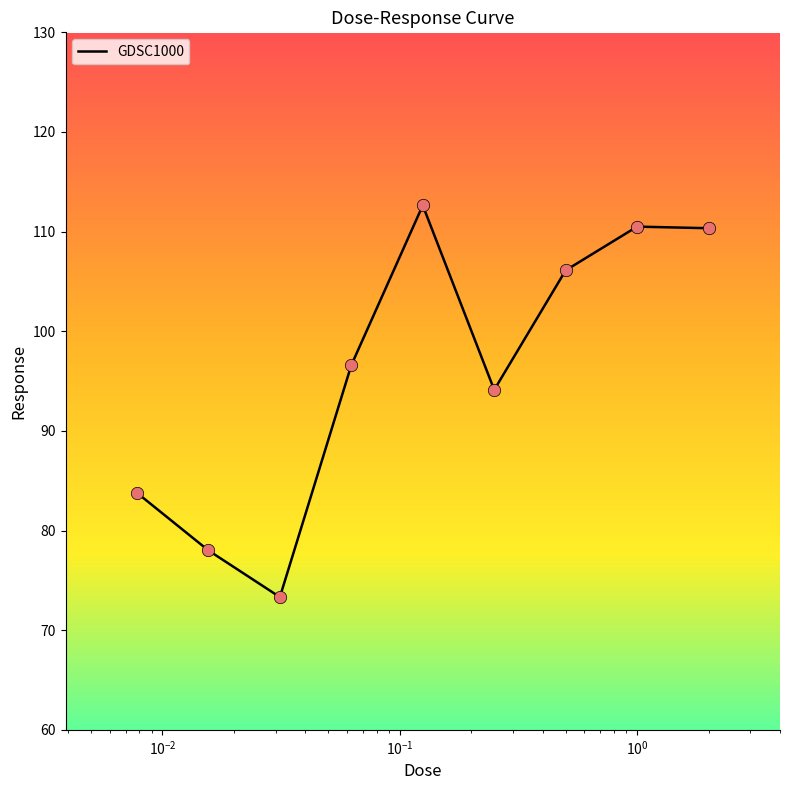

What is the difference between the maximum and minimum values?

39.3